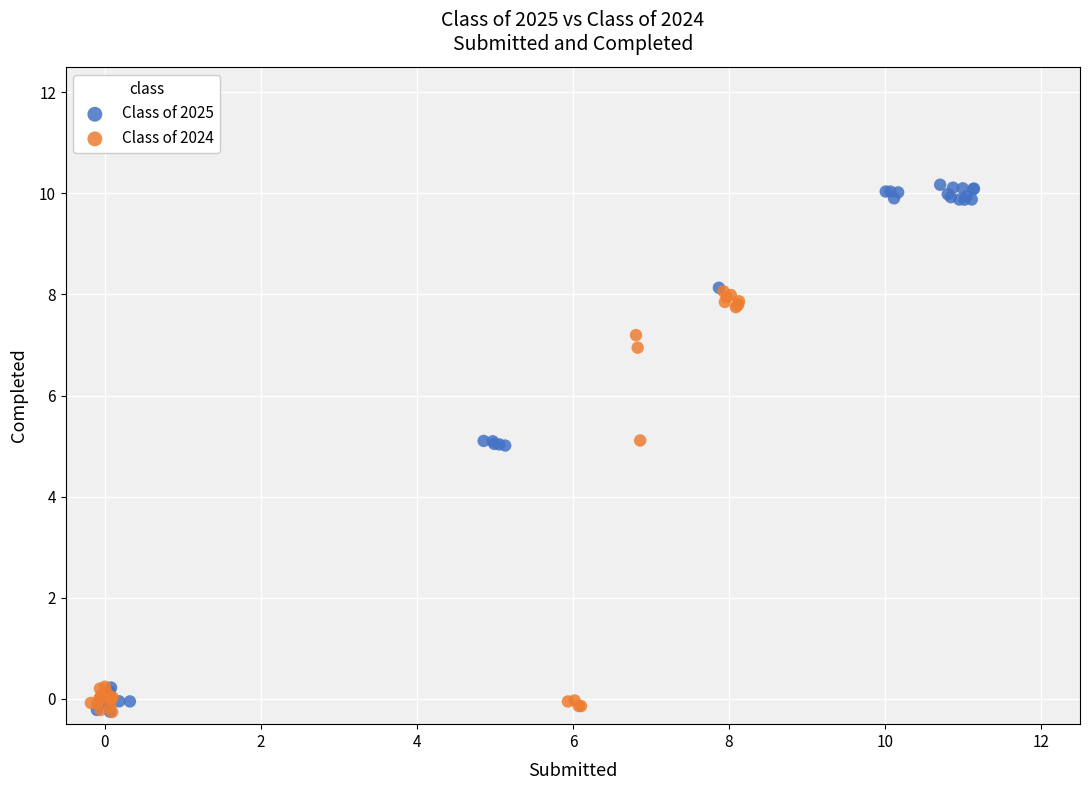

Which series has the largest Y range (max minus min)?

Class of 2025